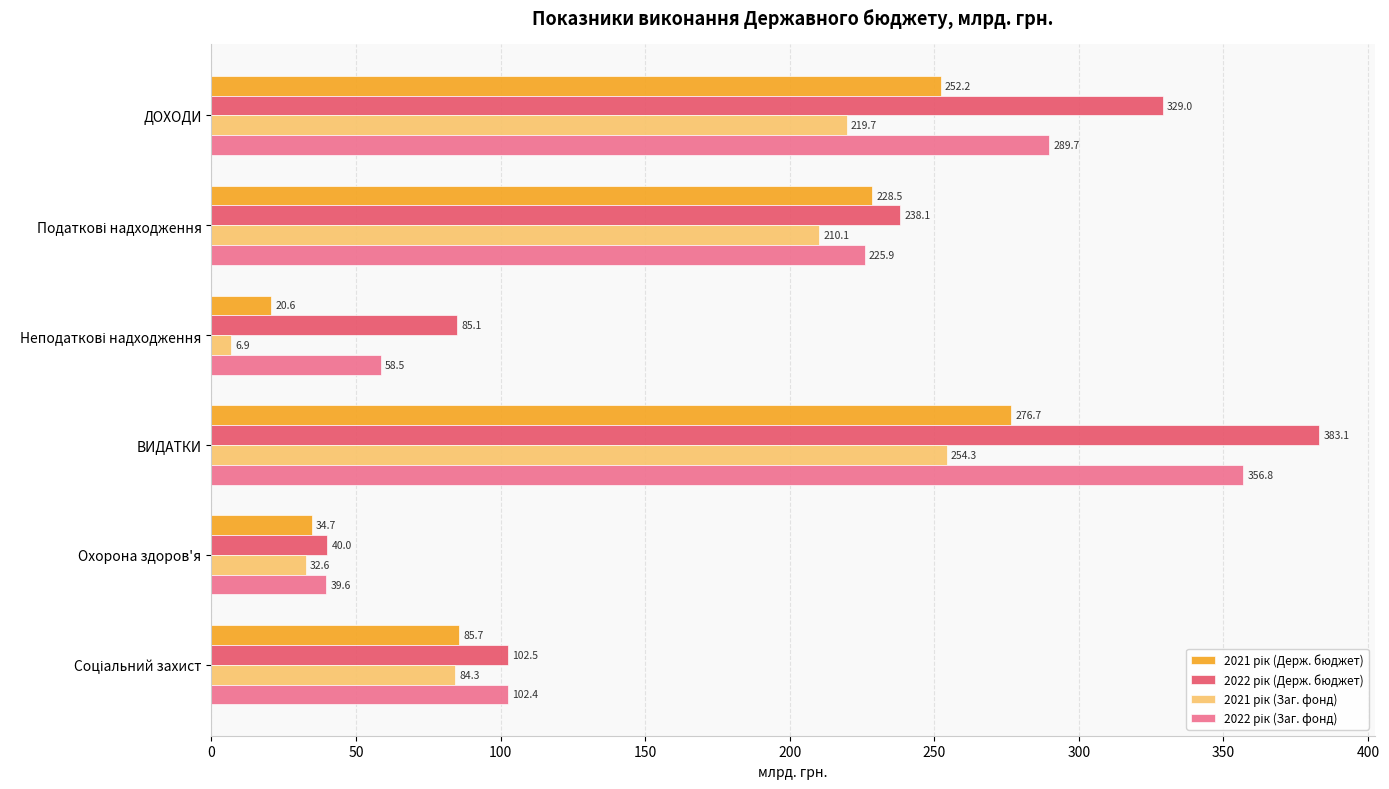

What is the greatest value displayed?

383.1